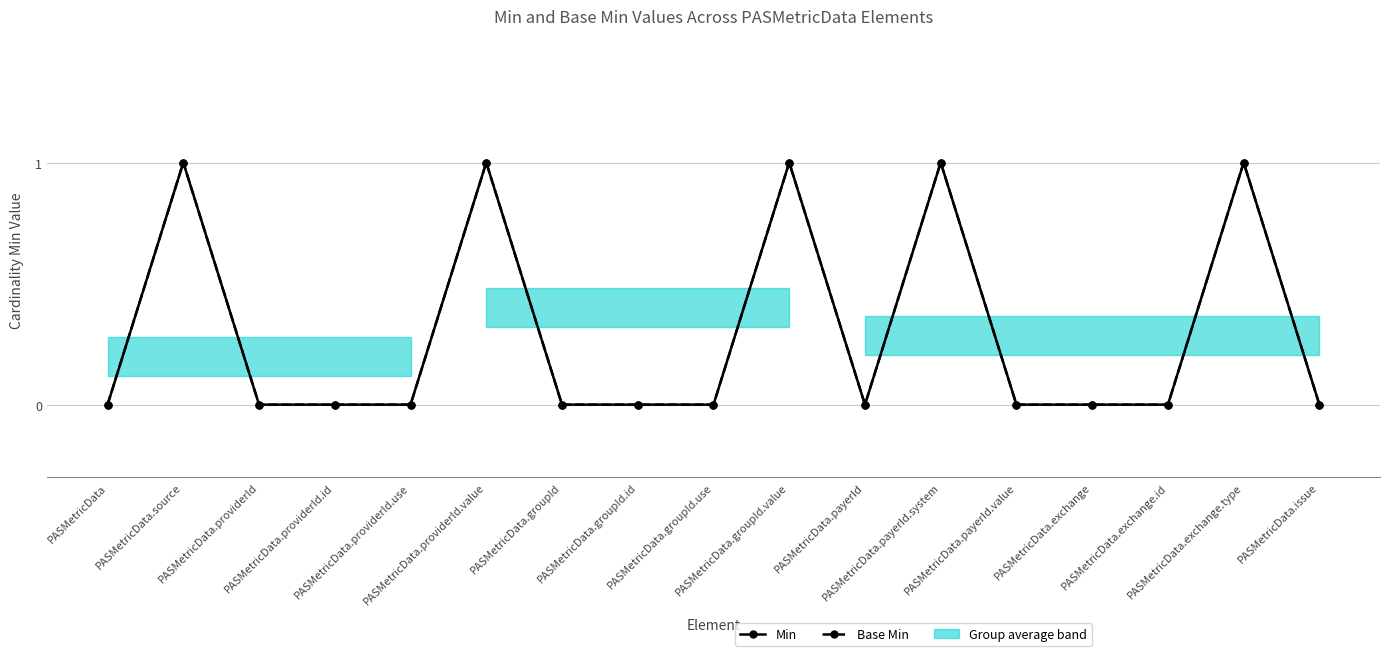

Reading right to left, list all the values displayed in this chart.

Min: 0	1	0	0	0	1	0	1	0	0	0	1	0	0	0	1	0
Base Min: 0	1	0	0	0	1	0	1	0	0	0	1	0	0	0	1	0